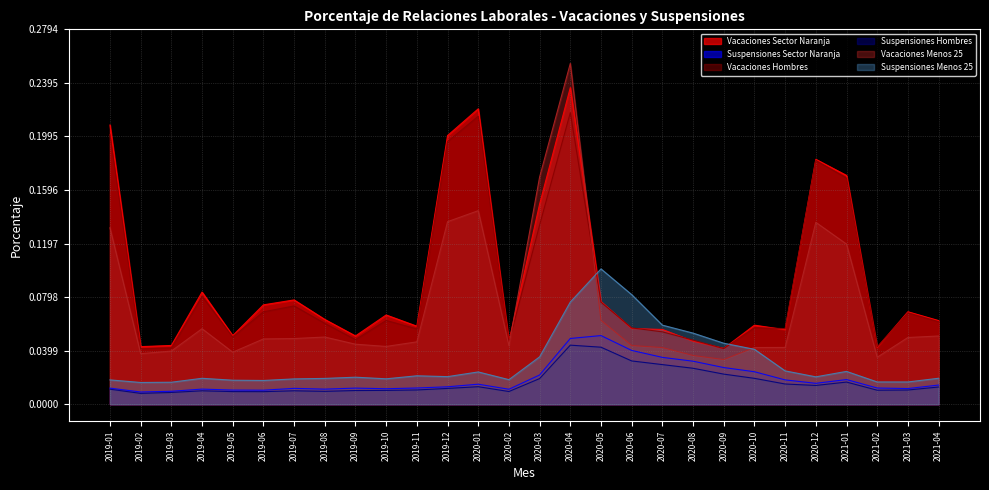

Reading left to right, transcribe all the data shown in this chart.

Vacaciones Sector Naranja: 2019-01=0.2	2019-02=0.0	2019-03=0.0	2019-04=0.1	2019-05=0.1	2019-06=0.1	2019-07=0.1	2019-08=0.1	2019-09=0.1	2019-10=0.1	2019-11=0.1	2019-12=0.2	2020-01=0.2	2020-02=0.0	2020-03=0.1	2020-04=0.2	2020-05=0.1	2020-06=0.1	2020-07=0.1	2020-08=0.0	2020-09=0.0	2020-10=0.1	2020-11=0.1	2020-12=0.2	2021-01=0.2	2021-02=0.0	2021-03=0.1	2021-04=0.1
Suspensiones Sector Naranja: 2019-01=0.0	2019-02=0.0	2019-03=0.0	2019-04=0.0	2019-05=0.0	2019-06=0.0	2019-07=0.0	2019-08=0.0	2019-09=0.0	2019-10=0.0	2019-11=0.0	2019-12=0.0	2020-01=0.0	2020-02=0.0	2020-03=0.0	2020-04=0.0	2020-05=0.1	2020-06=0.0	2020-07=0.0	2020-08=0.0	2020-09=0.0	2020-10=0.0	2020-11=0.0	2020-12=0.0	2021-01=0.0	2021-02=0.0	2021-03=0.0	2021-04=0.0
Vacaciones Hombres: 2019-01=0.2	2019-02=0.0	2019-03=0.0	2019-04=0.1	2019-05=0.1	2019-06=0.1	2019-07=0.1	2019-08=0.1	2019-09=0.0	2019-10=0.1	2019-11=0.1	2019-12=0.2	2020-01=0.2	2020-02=0.0	2020-03=0.1	2020-04=0.2	2020-05=0.1	2020-06=0.1	2020-07=0.1	2020-08=0.0	2020-09=0.0	2020-10=0.1	2020-11=0.1	2020-12=0.2	2021-01=0.2	2021-02=0.0	2021-03=0.1	2021-04=0.1
Suspensiones Hombres: 2019-01=0.0	2019-02=0.0	2019-03=0.0	2019-04=0.0	2019-05=0.0	2019-06=0.0	2019-07=0.0	2019-08=0.0	2019-09=0.0	2019-10=0.0	2019-11=0.0	2019-12=0.0	2020-01=0.0	2020-02=0.0	2020-03=0.0	2020-04=0.0	2020-05=0.0	2020-06=0.0	2020-07=0.0	2020-08=0.0	2020-09=0.0	2020-10=0.0	2020-11=0.0	2020-12=0.0	2021-01=0.0	2021-02=0.0	2021-03=0.0	2021-04=0.0
Vacaciones Menos 25: 2019-01=0.1	2019-02=0.0	2019-03=0.0	2019-04=0.1	2019-05=0.0	2019-06=0.0	2019-07=0.0	2019-08=0.1	2019-09=0.0	2019-10=0.0	2019-11=0.0	2019-12=0.1	2020-01=0.1	2020-02=0.0	2020-03=0.2	2020-04=0.3	2020-05=0.1	2020-06=0.0	2020-07=0.0	2020-08=0.0	2020-09=0.0	2020-10=0.0	2020-11=0.0	2020-12=0.1	2021-01=0.1	2021-02=0.0	2021-03=0.0	2021-04=0.1
Suspensiones Menos 25: 2019-01=0.0	2019-02=0.0	2019-03=0.0	2019-04=0.0	2019-05=0.0	2019-06=0.0	2019-07=0.0	2019-08=0.0	2019-09=0.0	2019-10=0.0	2019-11=0.0	2019-12=0.0	2020-01=0.0	2020-02=0.0	2020-03=0.0	2020-04=0.1	2020-05=0.1	2020-06=0.1	2020-07=0.1	2020-08=0.1	2020-09=0.0	2020-10=0.0	2020-11=0.0	2020-12=0.0	2021-01=0.0	2021-02=0.0	2021-03=0.0	2021-04=0.0